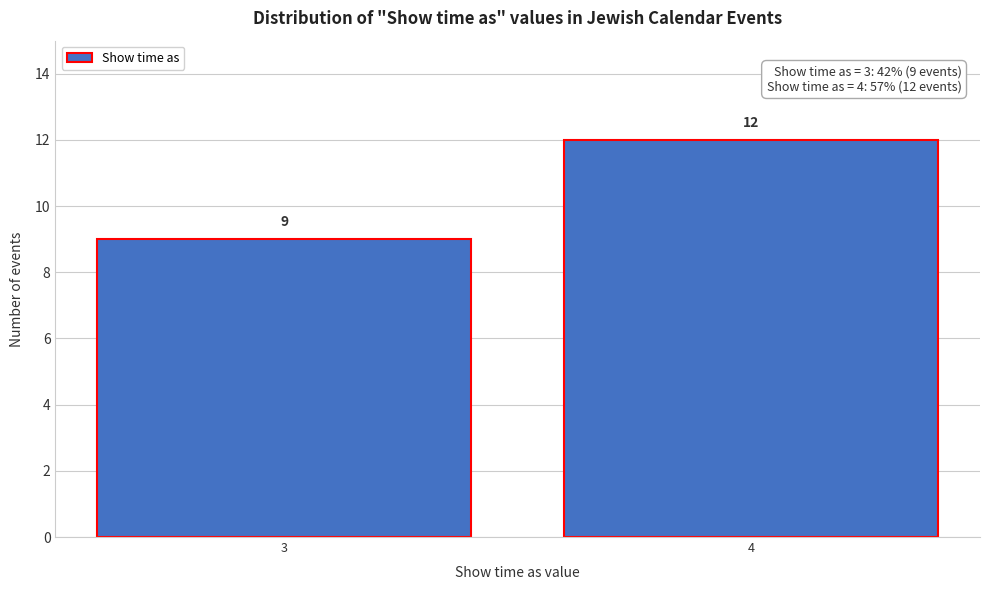

Reading left to right, extract all data points from this chart.

3=9	4=12